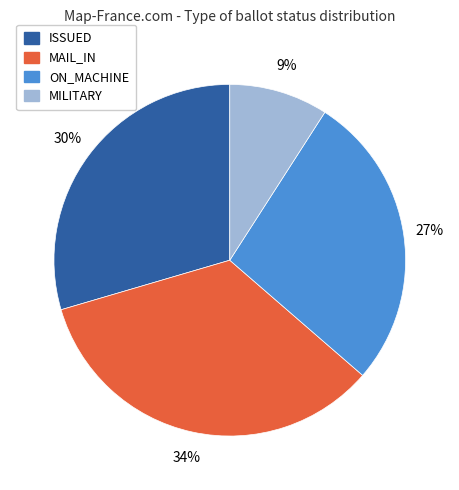

Combined, do MILITARY and ON_MACHINE account for over 50%?

No